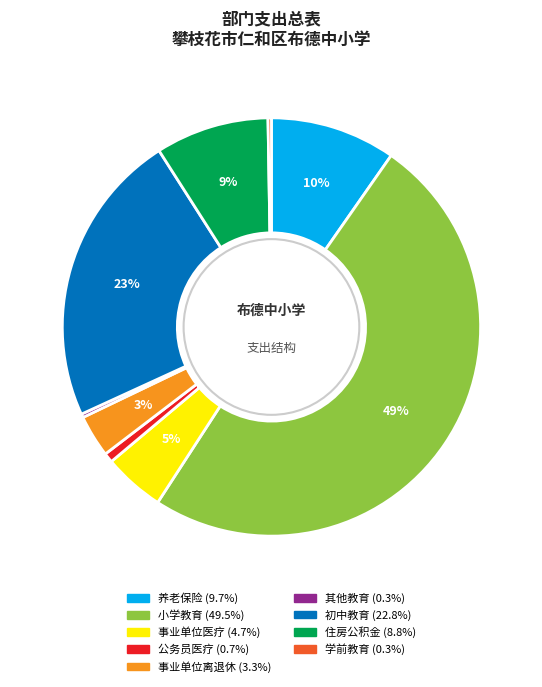

To the nearest percent, what is the average slice percentage?

11%